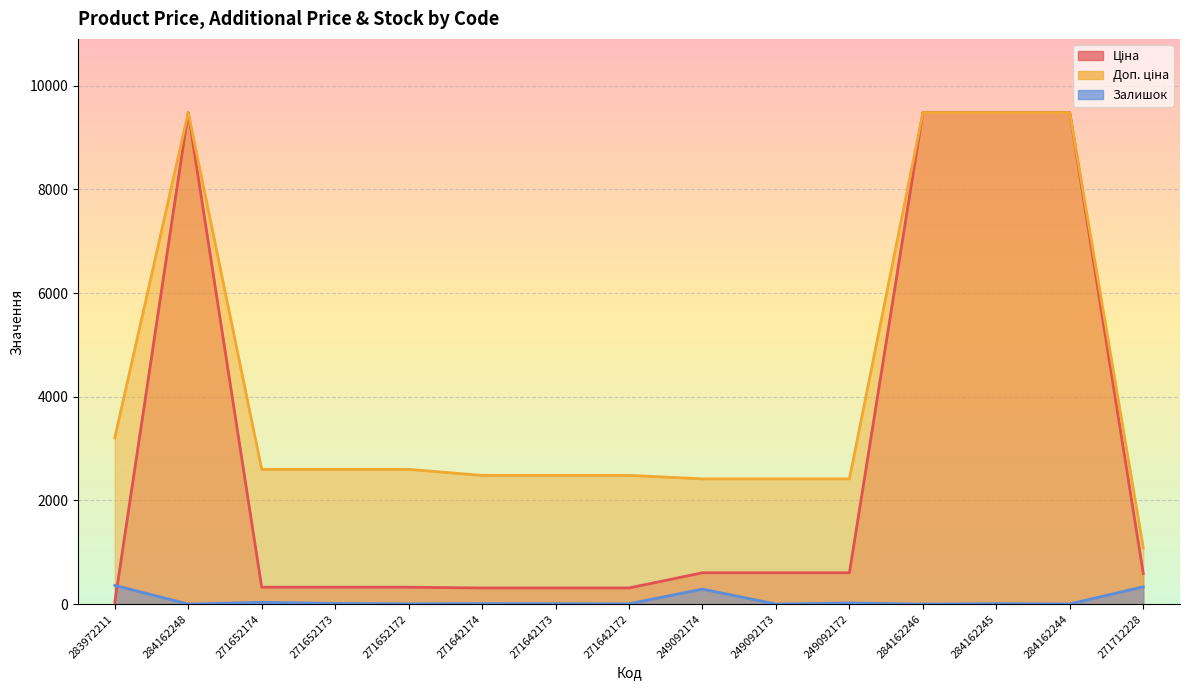

Reading right to left, list all the values displayed in this chart.

Ціна: 589.9	9480.1	9480.1	9480.1	603.7	603.7	603.7	310.3	310.3	310.3	324.8	324.8	324.8	9480.1	32.0
Доп. ціна: 1081.7	9480.1	9480.1	9480.1	2414.8	2414.8	2414.8	2482.4	2482.4	2482.4	2598.3	2598.3	2598.3	9480.1	3205.0
Залишок: 333.0	2.0	8.0	0.0	21.0	0.0	288.0	5.0	7.0	9.0	5.0	12.0	33.0	0.0	360.0